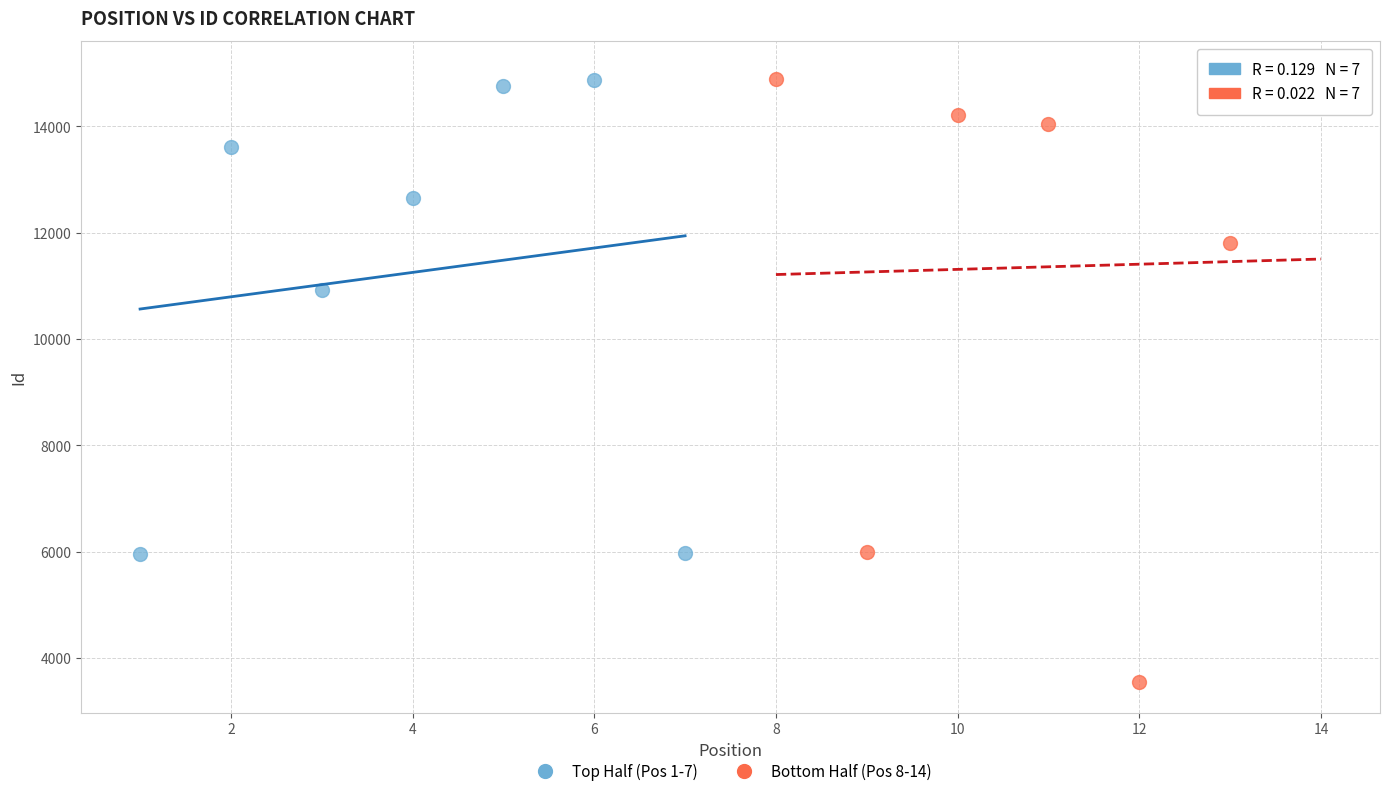

What are all the series names shown in the legend?

Top Half (Pos 1-7), Bottom Half (Pos 8-14)